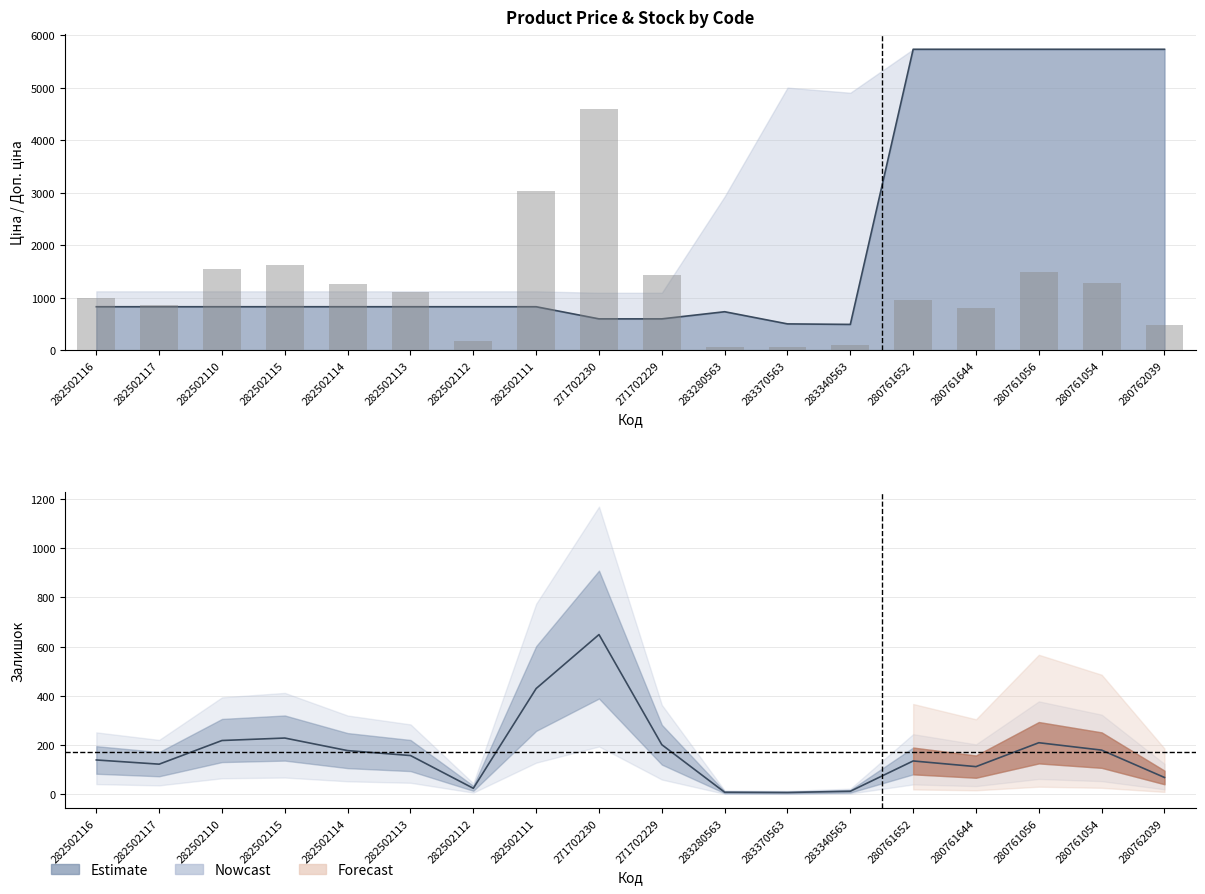

Which series has the largest total across all categories?

Ціна (line)